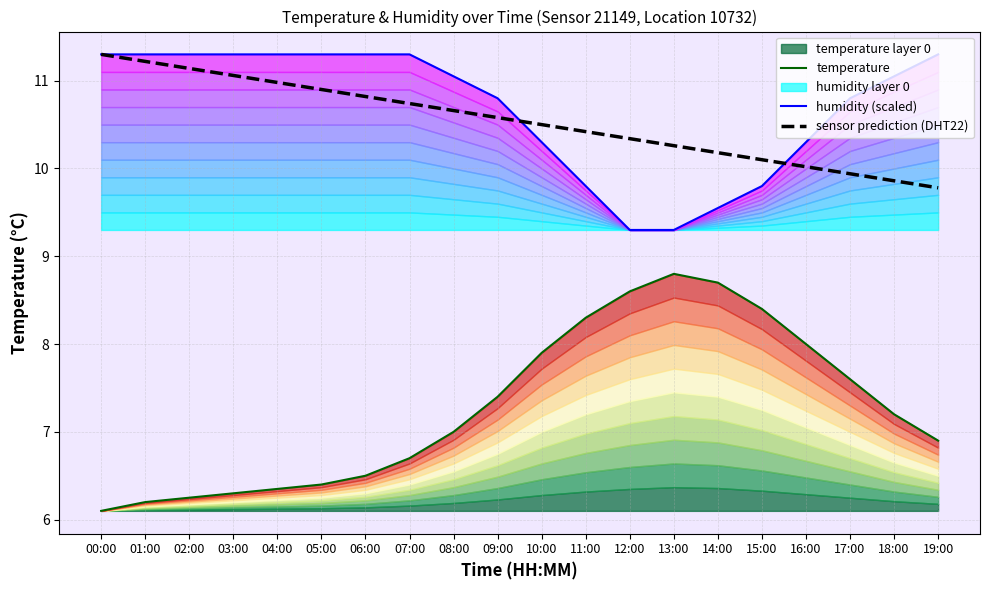

The value of sensor prediction (DHT22) at 04:00 is 5.7. True or false?

False